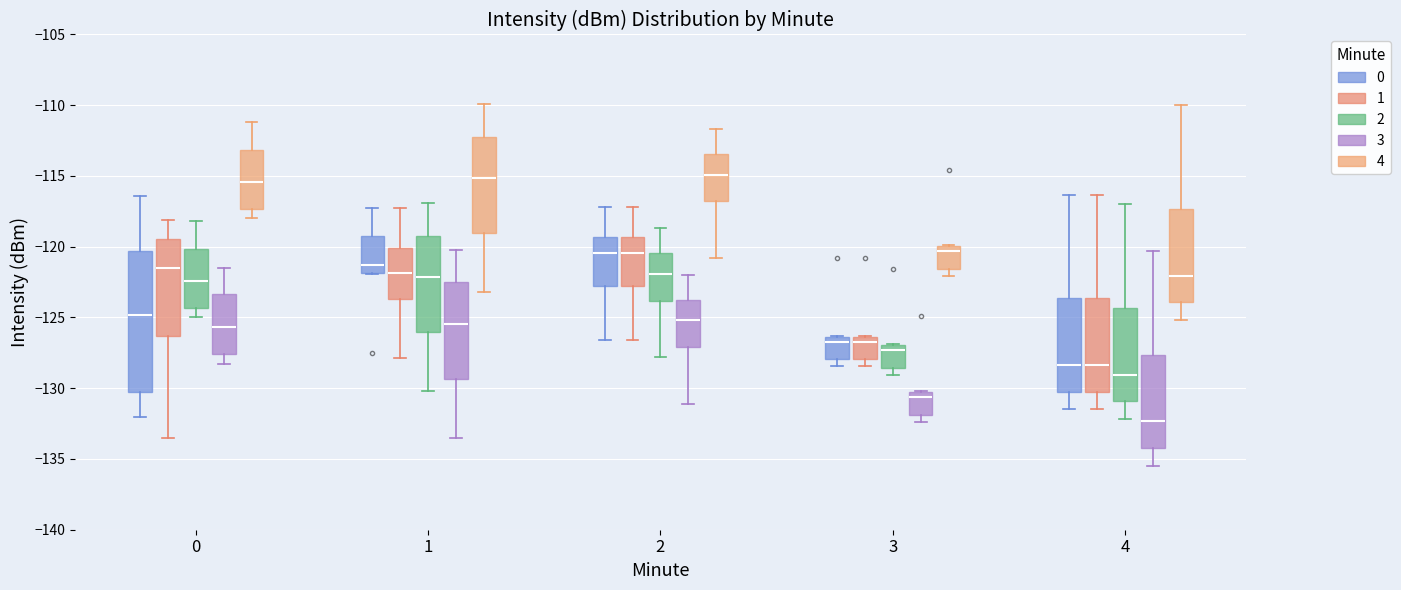

Reading left to right, read every box against the y-axis: the position of its median line, the range the box covers, and the ends of its whiskers. The values are not printed on the chart, so give them approximately, as read against the axis.

0 (0): median -125.0, box -130.5 to -120.5, whiskers -132.0 to -116.5
0 (1): median -121.5, box -126.5 to -119.5, whiskers -133.5 to -118.0
0 (2): median -122.5, box -124.5 to -120.0, whiskers -125.0 to -118.0
0 (3): median -125.5, box -127.5 to -123.5, whiskers -128.5 to -121.5
0 (4): median -115.5, box -117.5 to -113.0, whiskers -118.0 to -111.0
1 (0): median -121.5, box -122.0 to -119.0, whiskers -122.0 to -117.5
1 (1): median -122.0, box -123.5 to -120.0, whiskers -128.0 to -117.5
1 (2): median -122.0, box -126.0 to -119.0, whiskers -130.0 to -117.0
1 (3): median -125.5, box -129.5 to -122.5, whiskers -133.5 to -120.0
1 (4): median -115.0, box -119.0 to -112.0, whiskers -123.0 to -110.0
2 (0): median -120.5, box -123.0 to -119.5, whiskers -126.5 to -117.0
2 (1): median -120.5, box -123.0 to -119.5, whiskers -126.5 to -117.0
2 (2): median -122.0, box -124.0 to -120.5, whiskers -128.0 to -118.5
2 (3): median -125.0, box -127.0 to -123.5, whiskers -131.0 to -122.0
2 (4): median -115.0, box -117.0 to -113.5, whiskers -121.0 to -111.5
3 (0): median -127.0, box -128.0 to -126.5, whiskers -128.5 to -126.5
3 (1): median -127.0, box -128.0 to -126.5, whiskers -128.5 to -126.5
3 (2): median -127.5, box -128.5 to -127.0, whiskers -129.0 to -127.0
3 (3): median -130.5 (just below the box's upper edge), box -132.0 to -130.5, whiskers -132.5 to -130.0
3 (4): median -120.5, box -121.5 to -120.0, whiskers -122.0 to -120.0
4 (0): median -128.5, box -130.5 to -123.5, whiskers -131.5 to -116.5
4 (1): median -128.5, box -130.5 to -123.5, whiskers -131.5 to -116.5
4 (2): median -129.0, box -131.0 to -124.5, whiskers -132.0 to -117.0
4 (3): median -132.5, box -134.0 to -127.5, whiskers -135.5 to -120.5
4 (4): median -122.0, box -124.0 to -117.5, whiskers -125.0 to -110.0